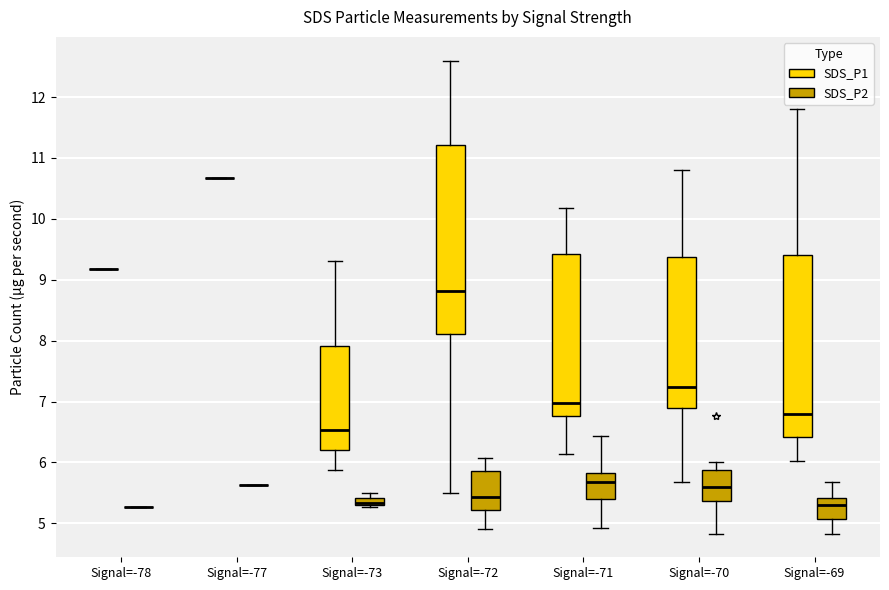

Comparing the boxes themselves (not the whiskers), which one is the tallest?

Signal=-72 (SDS_P1)